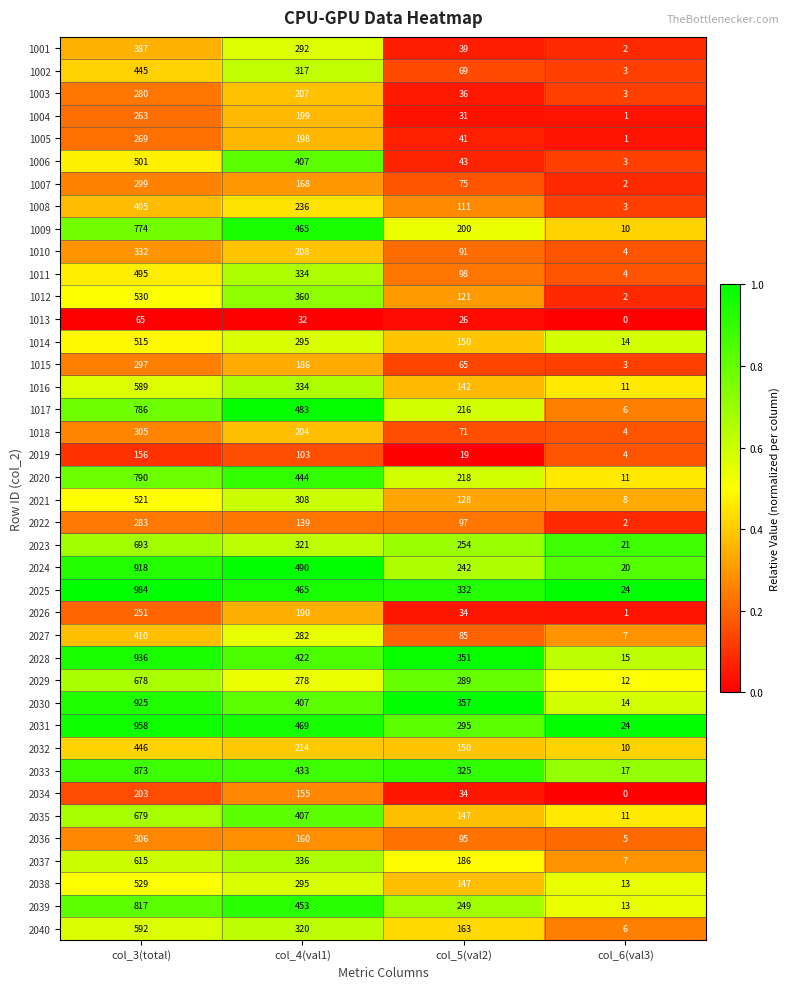

True or false: 1011 has a value of 132 at col_3(total).

False